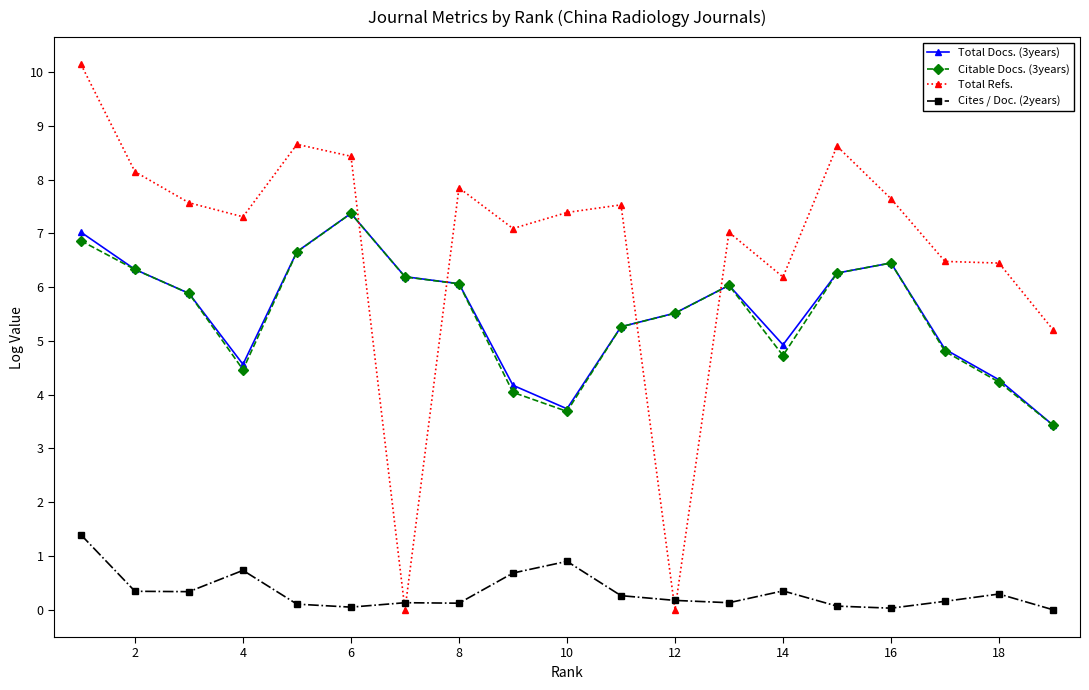

Which series has the largest total across all categories?

Total Refs.